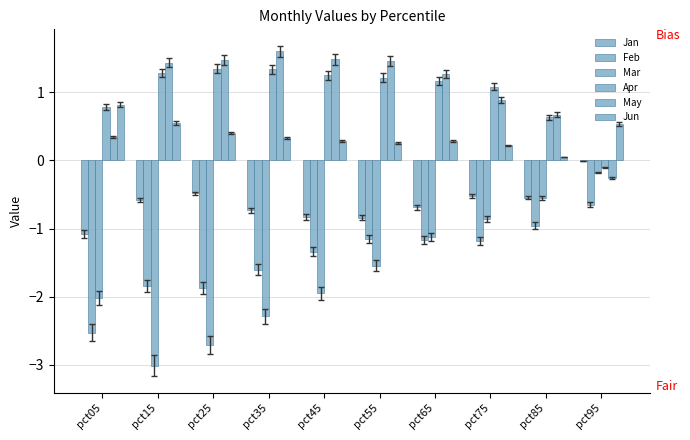

What is the difference between the maximum and second lowest values in the May series?

1.3